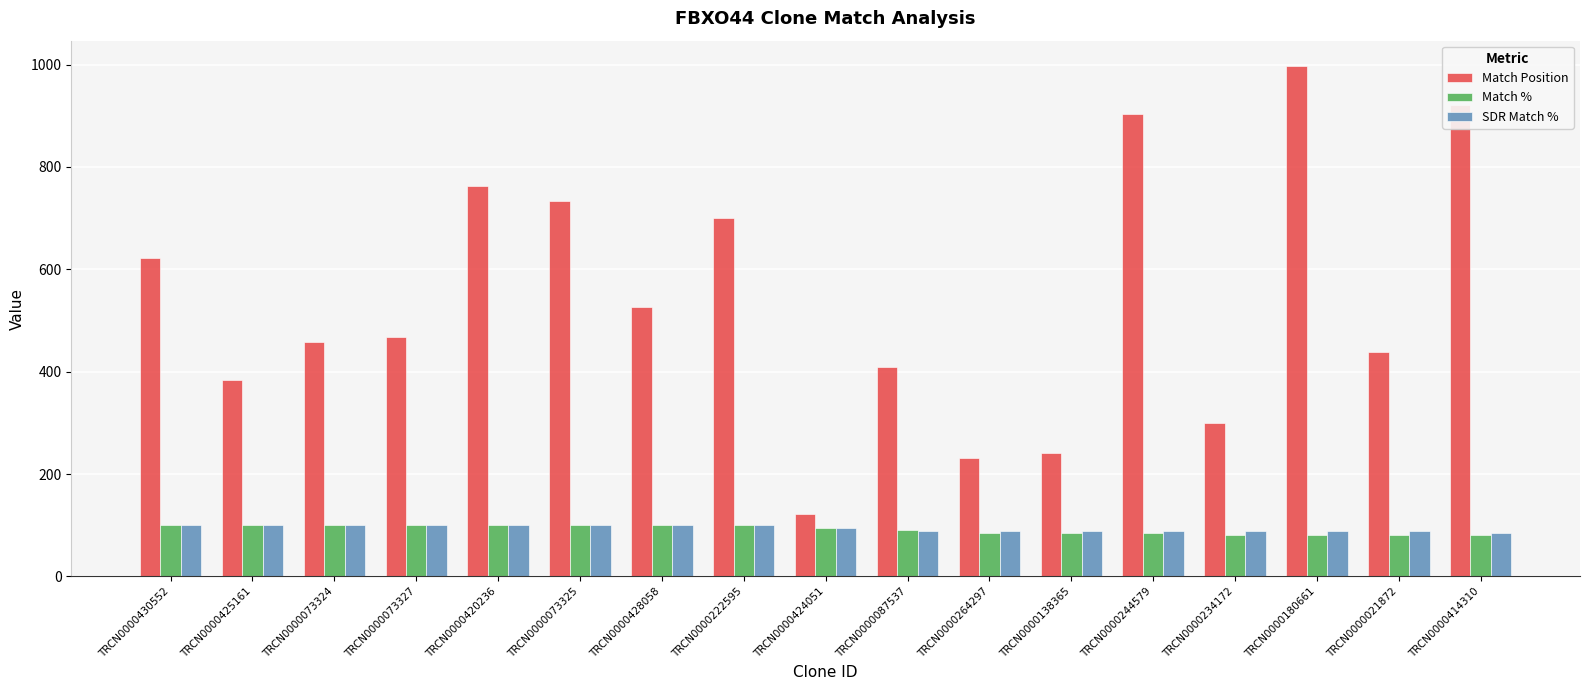

Reading left to right, transcribe all the data shown in this chart.

Match Position: TRCN0000430552=622	TRCN0000425161=384	TRCN0000073324=458	TRCN0000073327=468	TRCN0000420236=763	TRCN0000073325=733	TRCN0000428058=526	TRCN0000222595=700	TRCN0000424051=121	TRCN0000087537=409	TRCN0000264297=231	TRCN0000138365=241	TRCN0000244579=903	TRCN0000234172=300	TRCN0000180661=997	TRCN0000021872=439	TRCN0000414310=921
Match %: TRCN0000430552=100	TRCN0000425161=100	TRCN0000073324=100	TRCN0000073327=100	TRCN0000420236=100	TRCN0000073325=100	TRCN0000428058=100	TRCN0000222595=100	TRCN0000424051=95	TRCN0000087537=90	TRCN0000264297=85	TRCN0000138365=85	TRCN0000244579=85	TRCN0000234172=80	TRCN0000180661=80	TRCN0000021872=80	TRCN0000414310=81
SDR Match %: TRCN0000430552=100	TRCN0000425161=100	TRCN0000073324=100	TRCN0000073327=100	TRCN0000420236=100	TRCN0000073325=100	TRCN0000428058=100	TRCN0000222595=100	TRCN0000424051=95	TRCN0000087537=89	TRCN0000264297=89	TRCN0000138365=89	TRCN0000244579=89	TRCN0000234172=89	TRCN0000180661=89	TRCN0000021872=89	TRCN0000414310=85